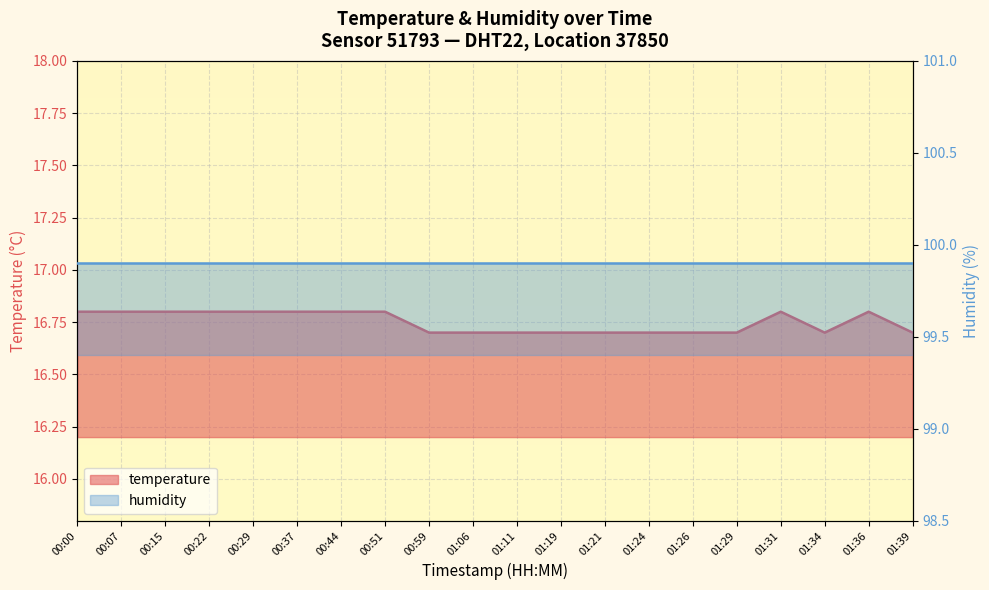

True or false: the data shows 22.5 at 00:44.

False